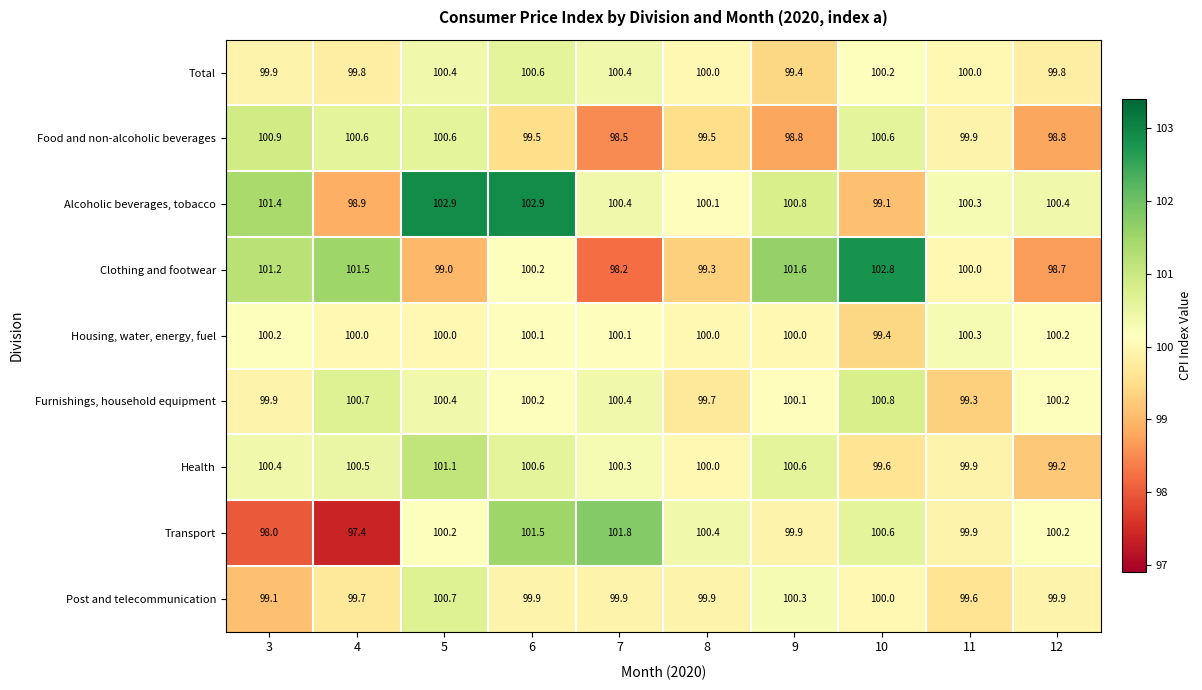

At 4, list the series in order from smallest to largest.

Transport, Alcoholic beverages, tobacco, Post and telecommunication, Total, Housing, water, energy, fuel, Health, Food and non-alcoholic beverages, Furnishings, household equipment, Clothing and footwear